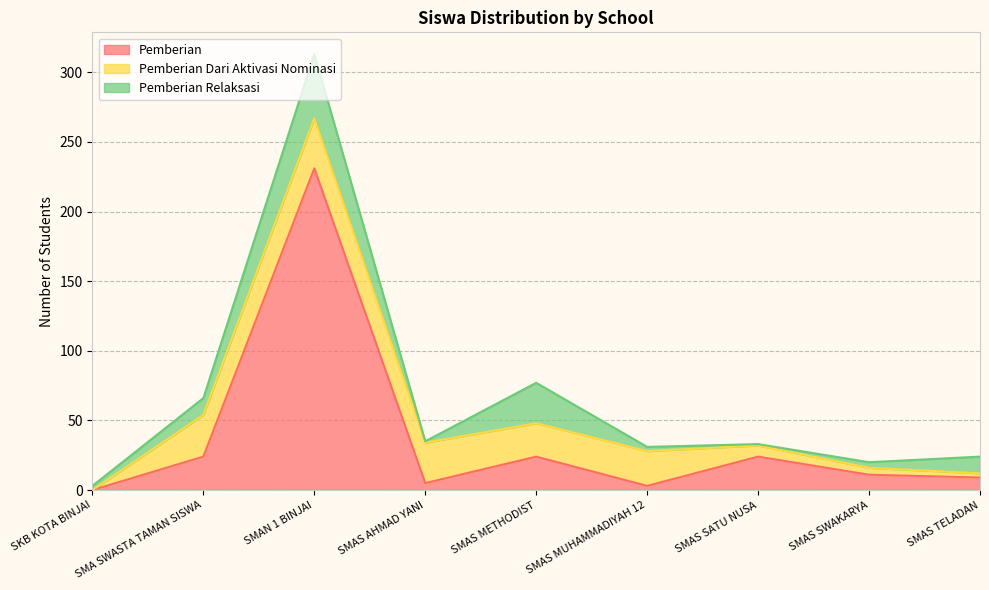

The value of Pemberian at SMAS SATU NUSA is 24. True or false?

True